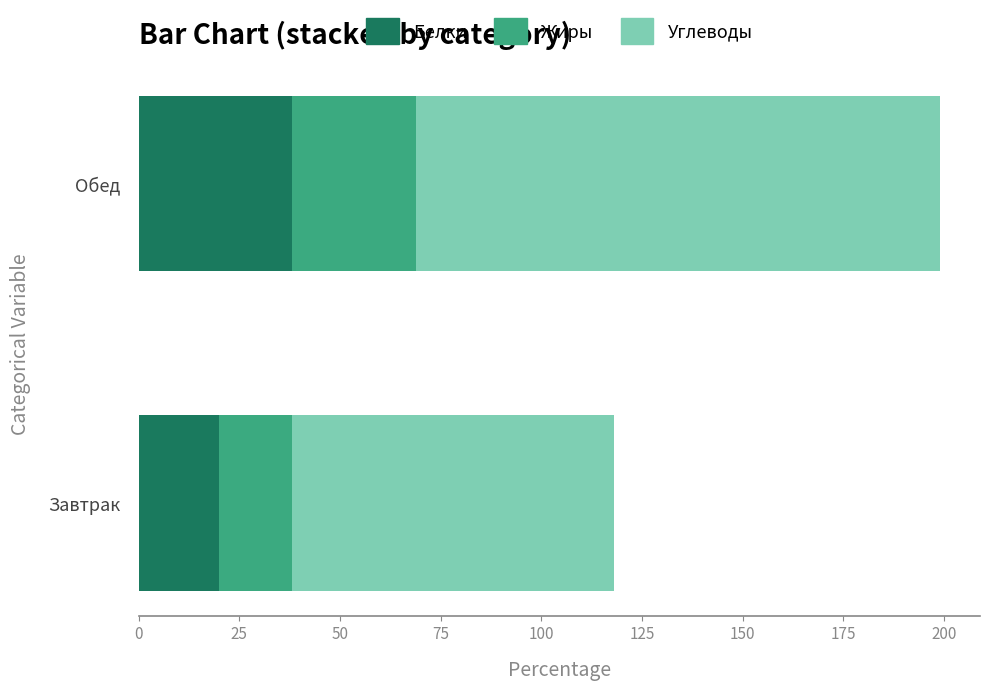

At which category is the sum across all series the highest?

Обед